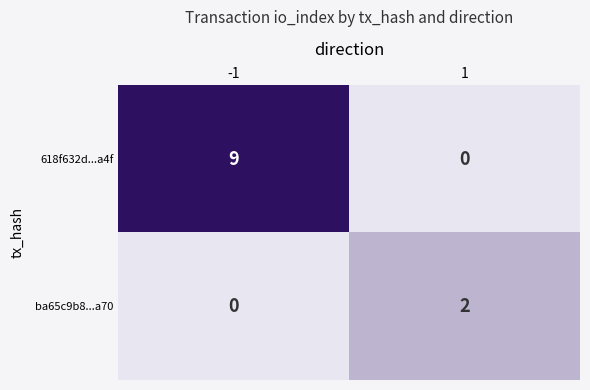

What is the sum of all 618f632d...a4f values?

9